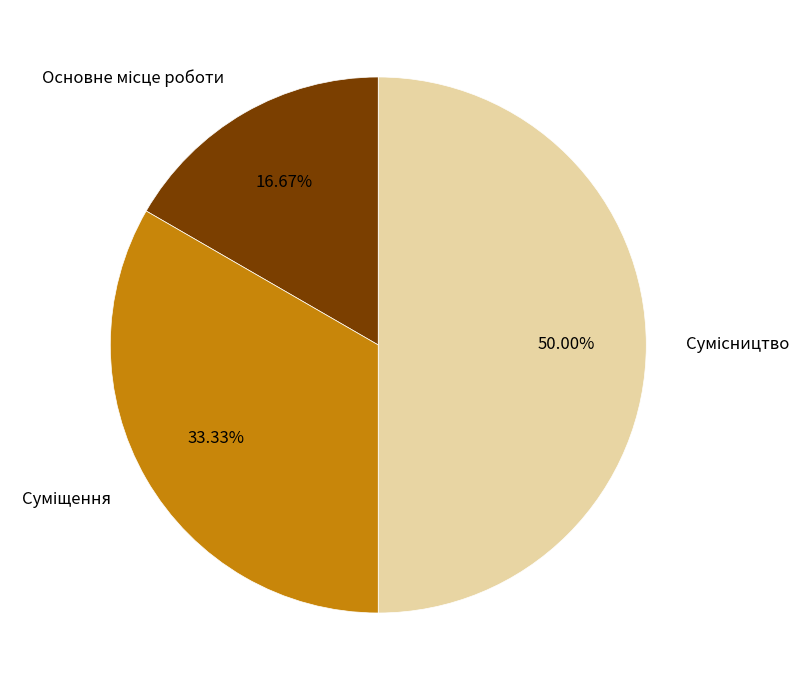

Does Сумісництво account for over 50% of the chart?

No